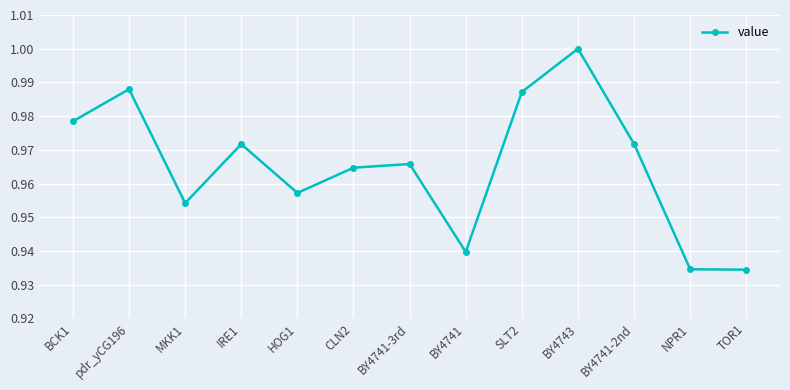

At which category does the chart reach its peak across all series?

BY4743